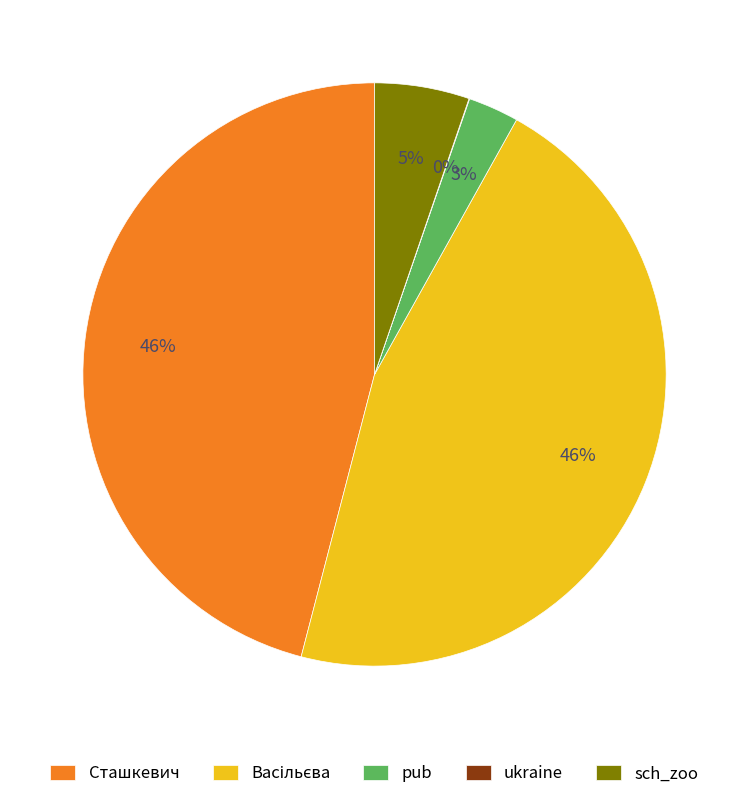

The Сташкевич slice represents 34% of the pie. True or false?

False